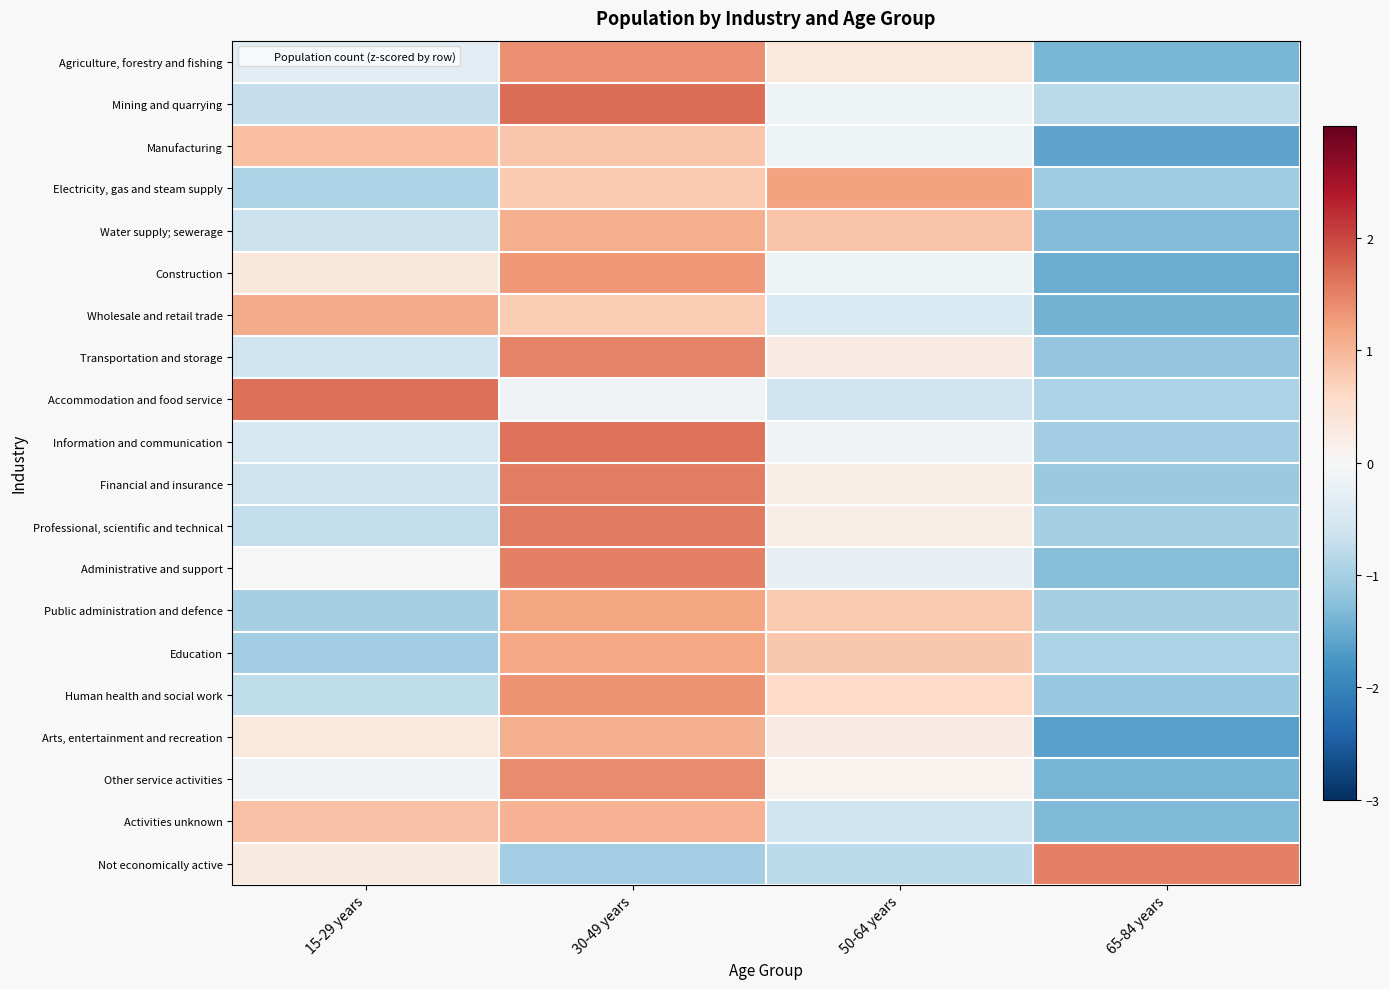

Rank the series by their maximum value, from lowest to highest.

Manufacturing, Activities unknown, Arts, entertainment and recreation, Water supply; sewerage, Wholesale and retail trade, Education, Public administration and defence, Electricity, gas and steam supply, Construction, Human health and social work, Agriculture, forestry and fishing, Other service activities, Transportation and storage, Not economically active, Administrative and support, Financial and insurance, Professional, scientific and technical, Information and communication, Accommodation and food service, Mining and quarrying